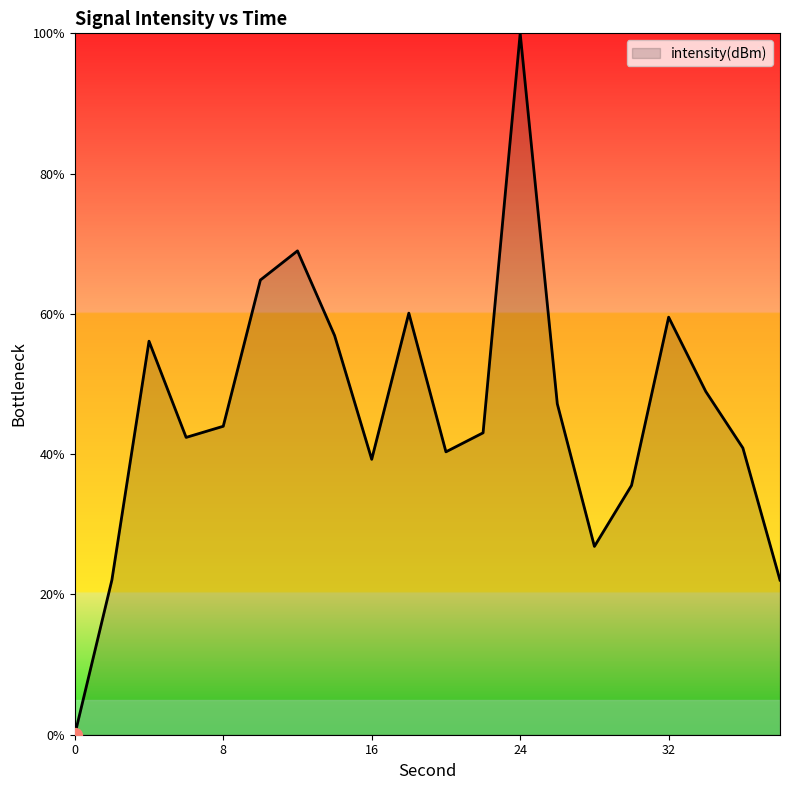

What is the greatest value displayed?

100.0